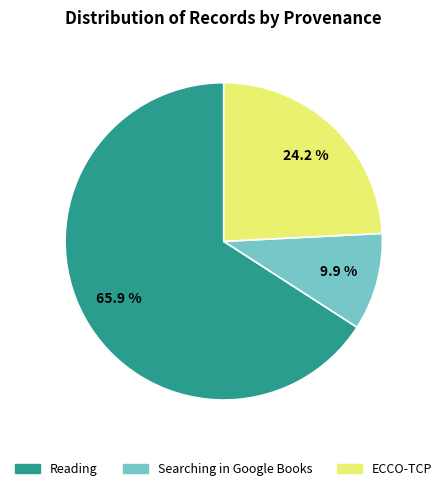

Count the number of slices in the pie.

3